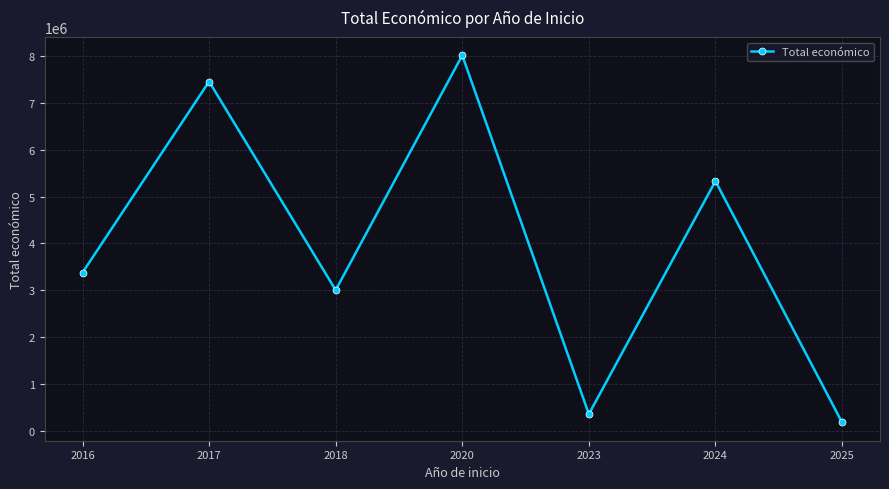

Is this an area chart (filled region under the line)?

No